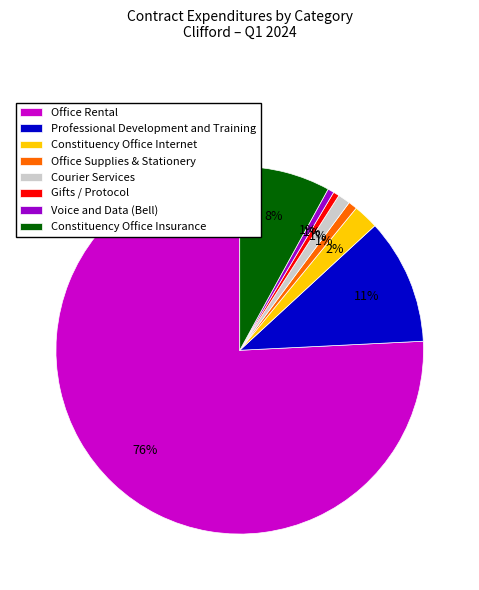

What is the largest slice in the pie chart?

Office Rental